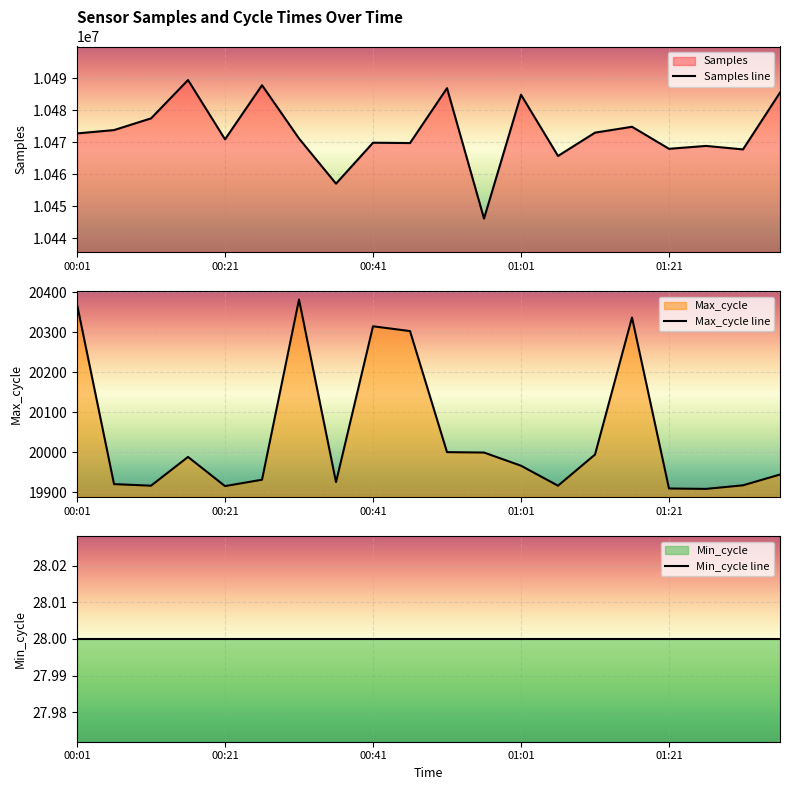

What is the average value of the Max_cycle series?

20043